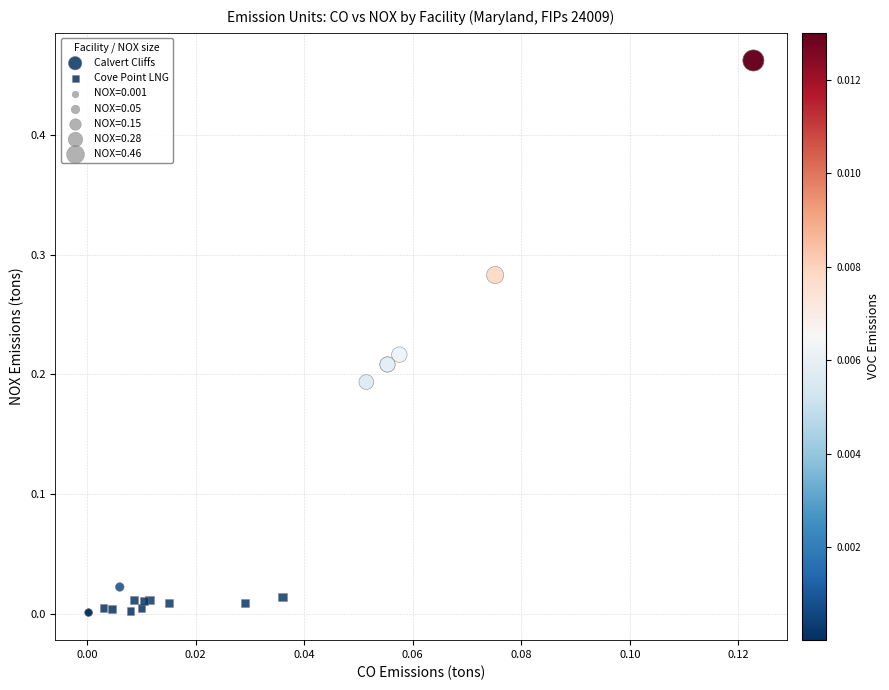

Which series has the largest Y range (max minus min)?

Calvert Cliffs